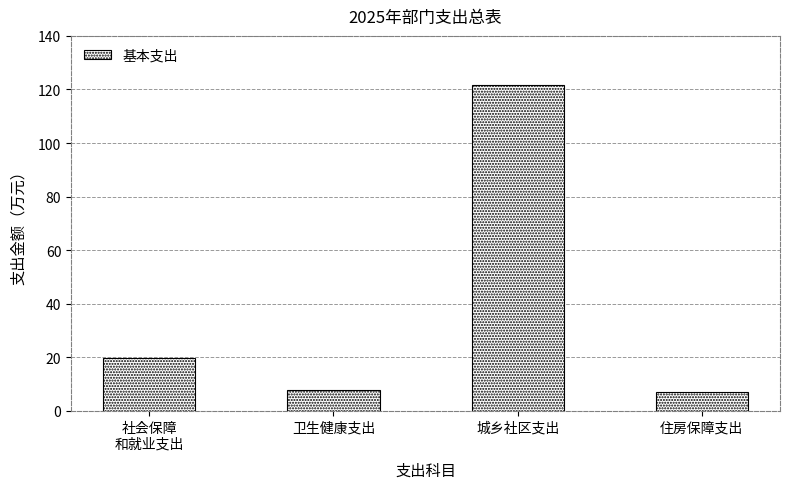

What is the minimum value shown in the chart?

7.2